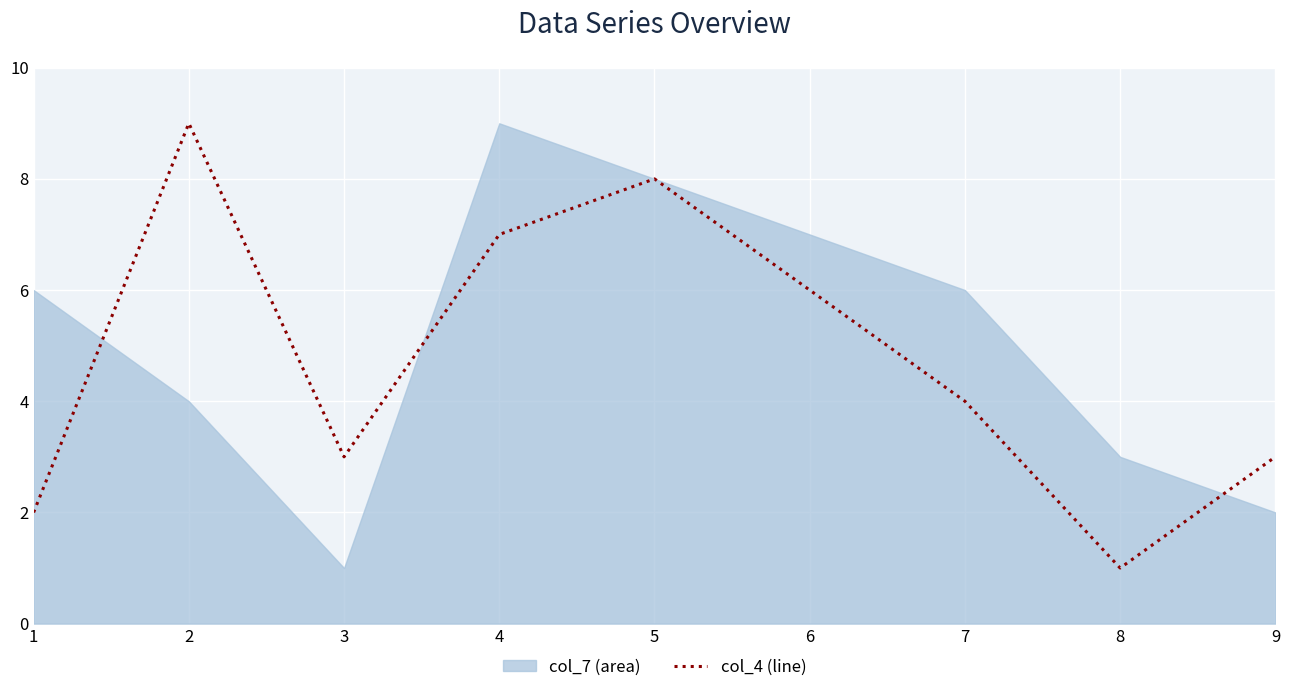

What is the smallest value displayed?

1